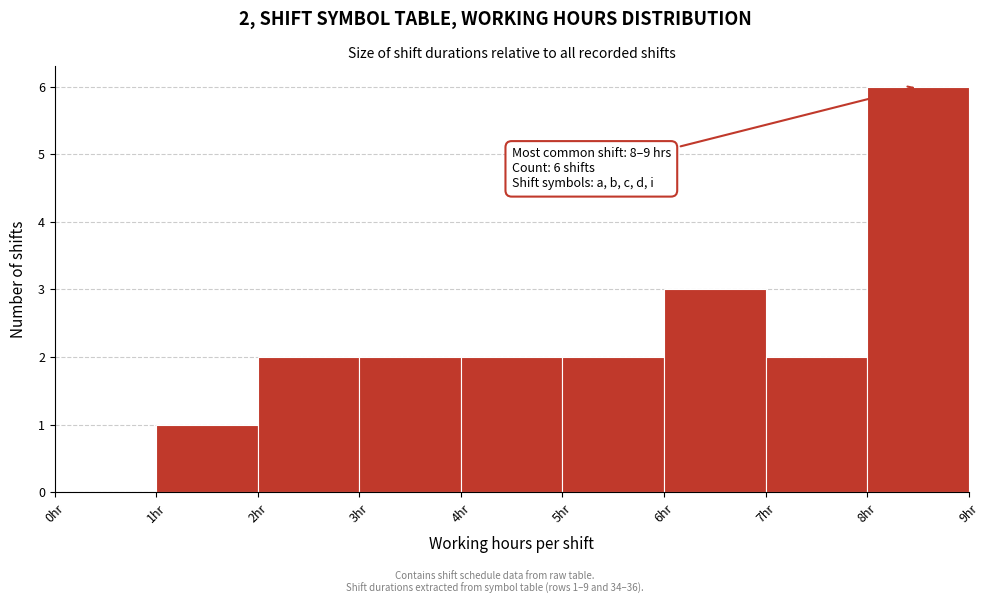

Over which range of the x-axis is the bar tallest?

8 to 9